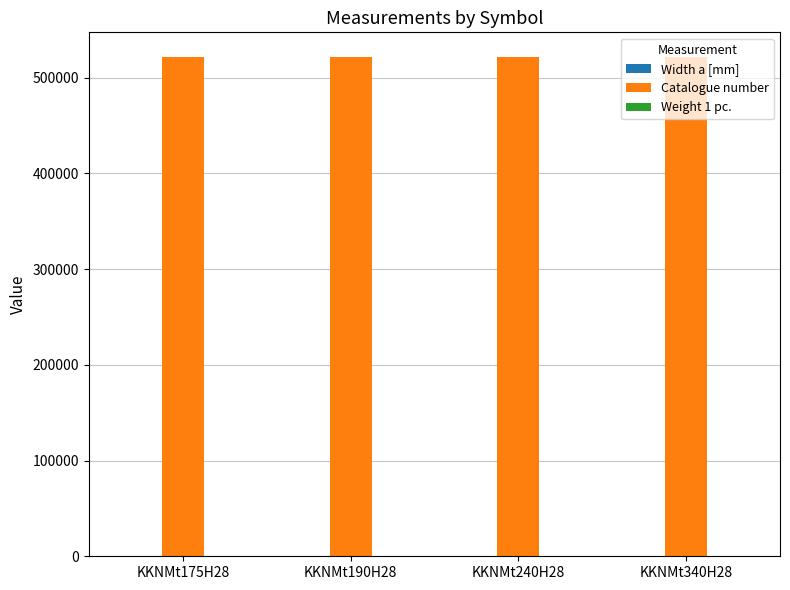

What is the sum of all Catalogue number values?

2084894.0